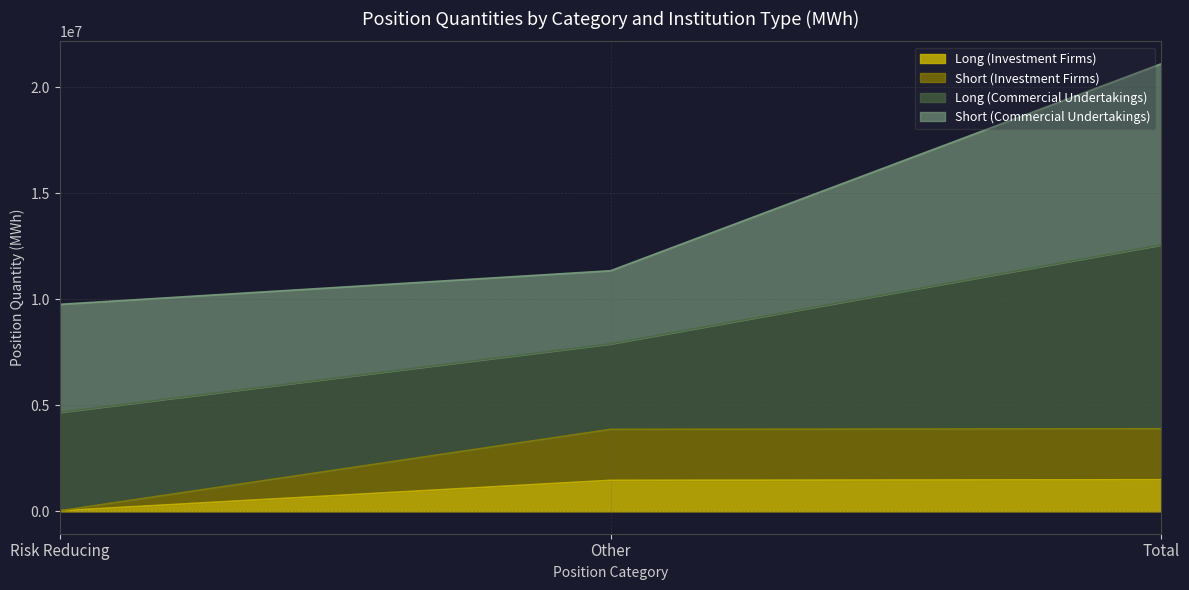

Between Total and Other, which is larger?

Total